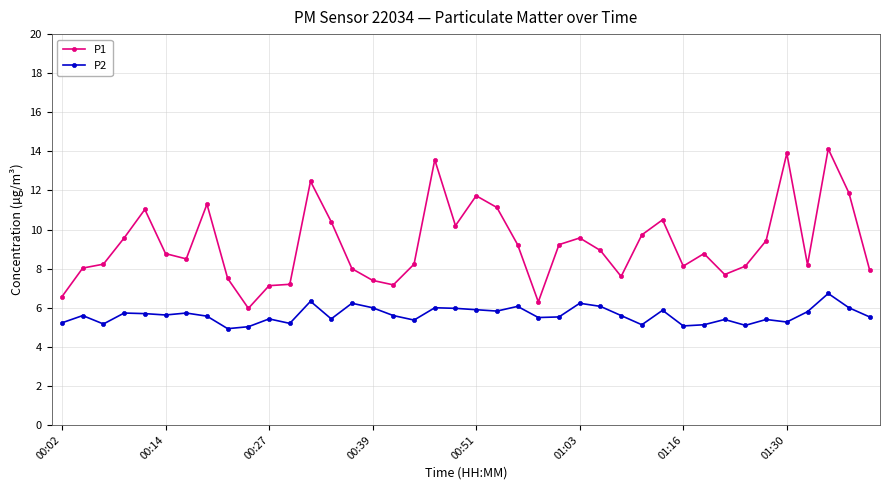

What is the difference between the maximum and minimum values in the P1 series?

8.2